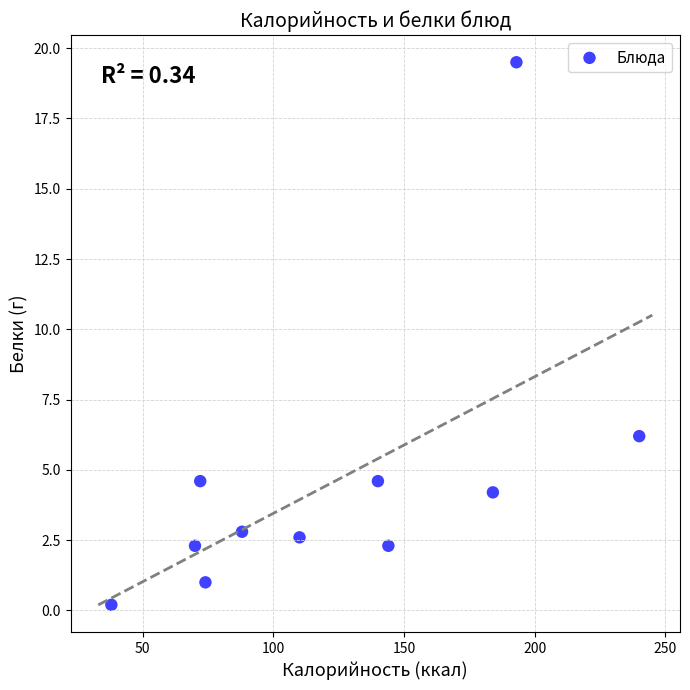

What Y value in the scatter plot is closest to 9?

6.2